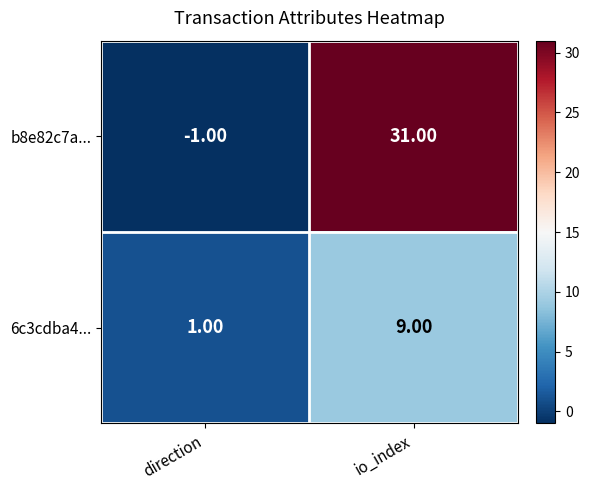

What is the sum of all 6c3cdba4... values?

10